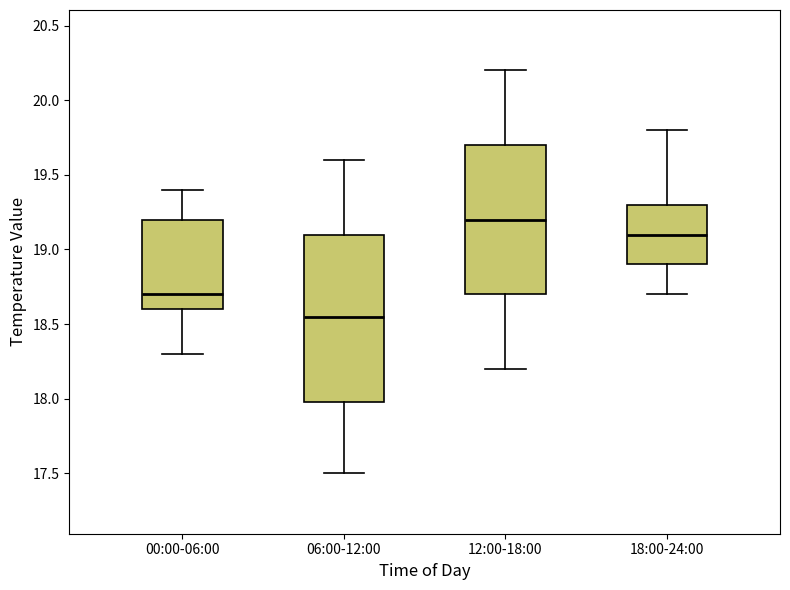

Reading left to right, transcribe this box plot: for each box, give where its median line is, the range the box spans, and where its two whiskers end, as read against the y-axis. The values are not printed on the chart, so give them approximately, as read against the axis.

00:00-06:00: median 18.70, box 18.60 to 19.20, whiskers 18.30 to 19.40
06:00-12:00: median 18.55, box 18.00 to 19.10, whiskers 17.50 to 19.60
12:00-18:00: median 19.20, box 18.70 to 19.70, whiskers 18.20 to 20.20
18:00-24:00: median 19.10, box 18.90 to 19.30, whiskers 18.70 to 19.80